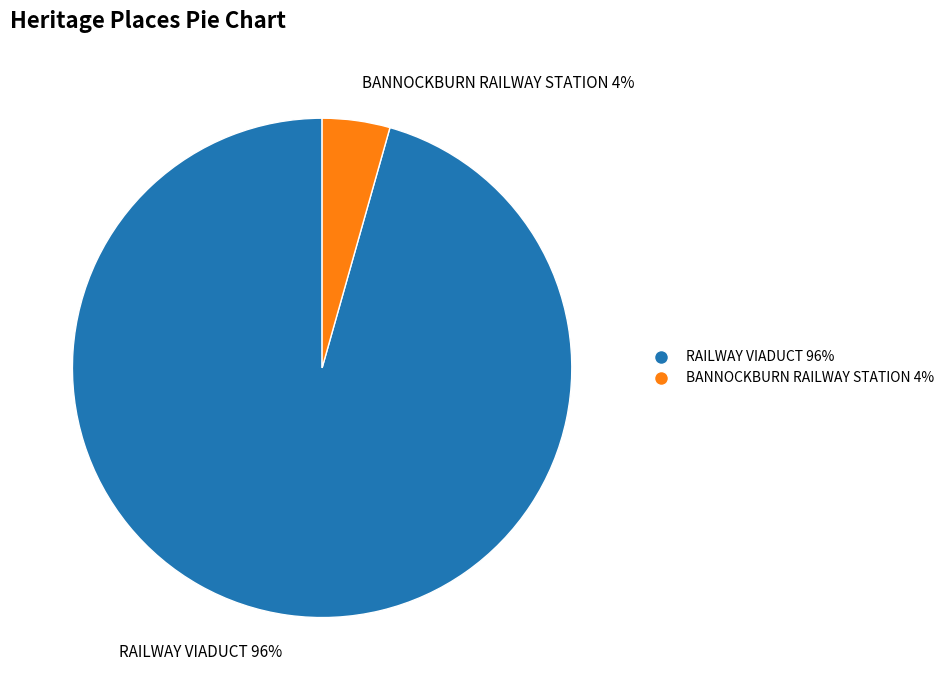

To the nearest percent, what portion does BANNOCKBURN RAILWAY STATION represent?

4%